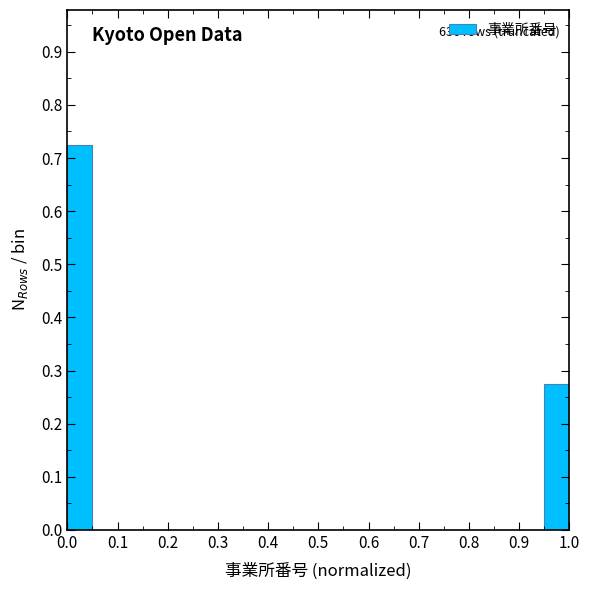

Over which range of the x-axis is the bar tallest?

0.00 to 0.05